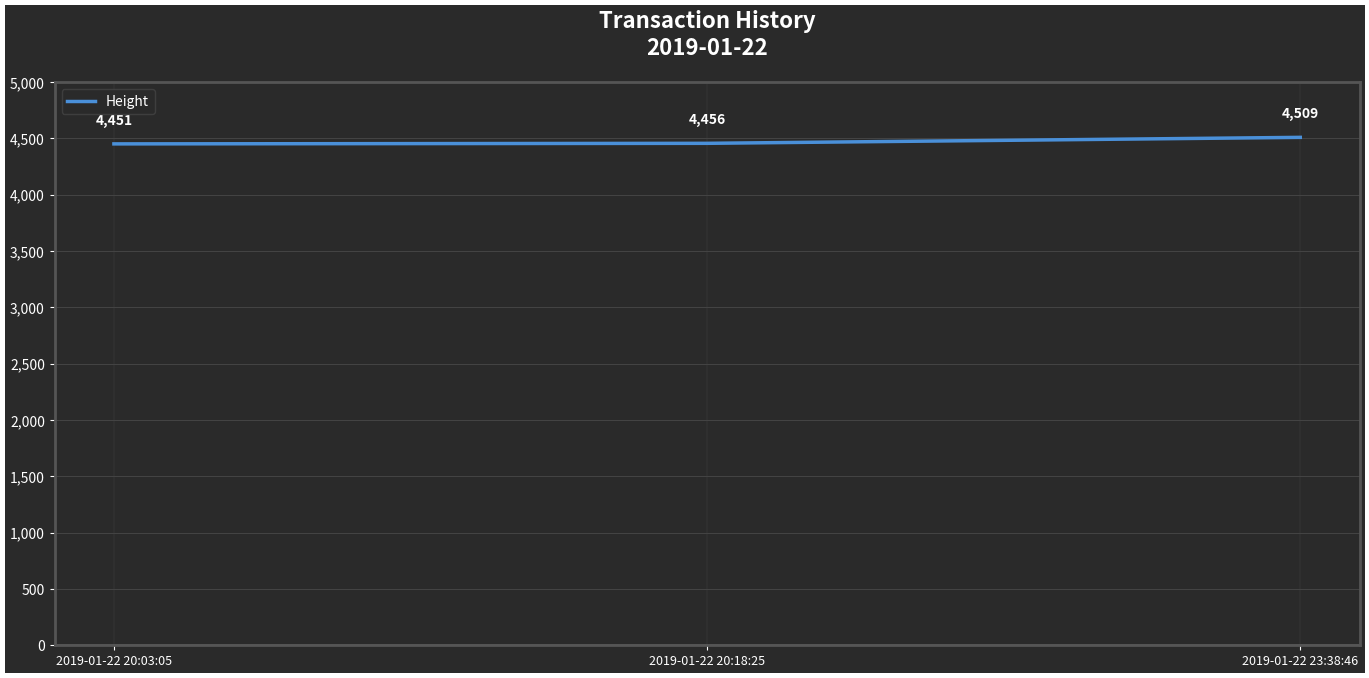

How many lines are shown in the chart?

1